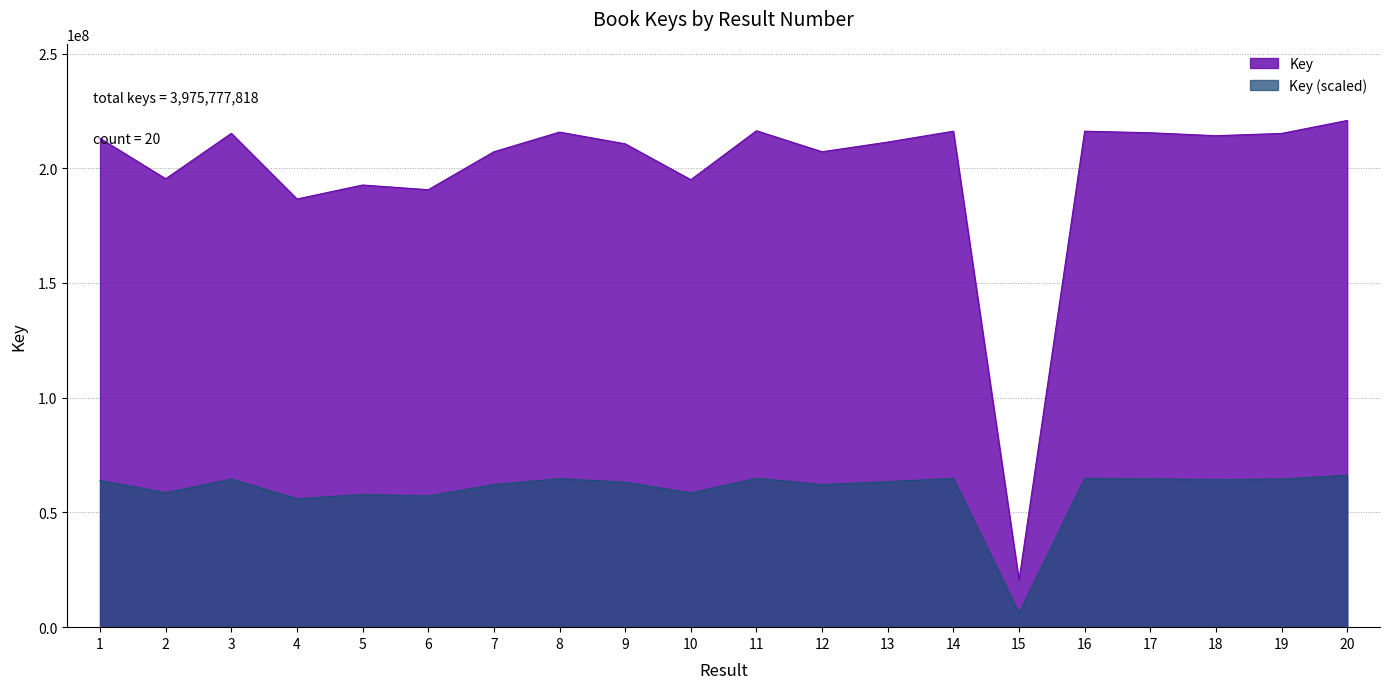

What is the sum of the values at 16 and 15?

236634724